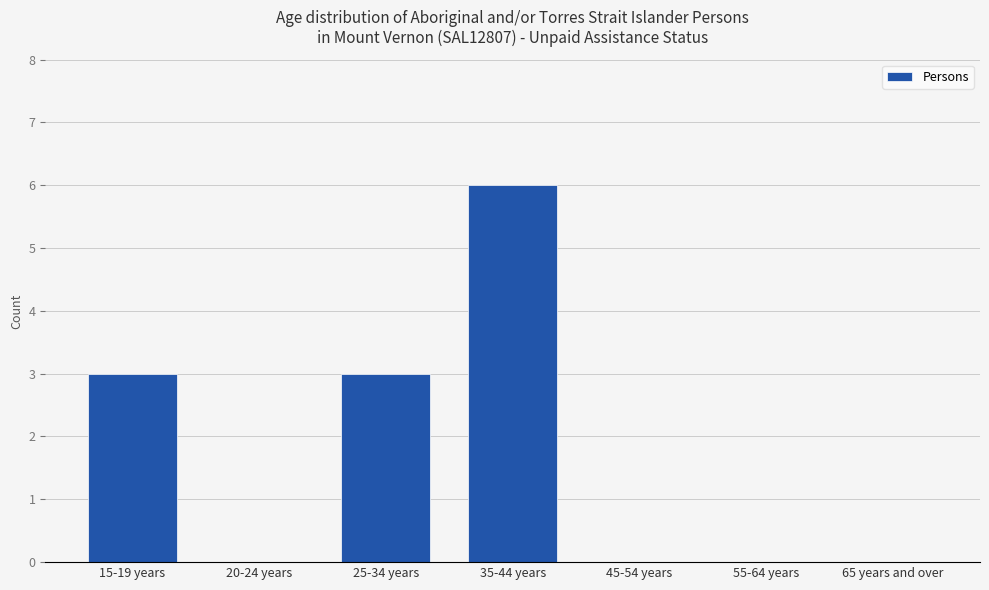

What is the sum of all values?

12